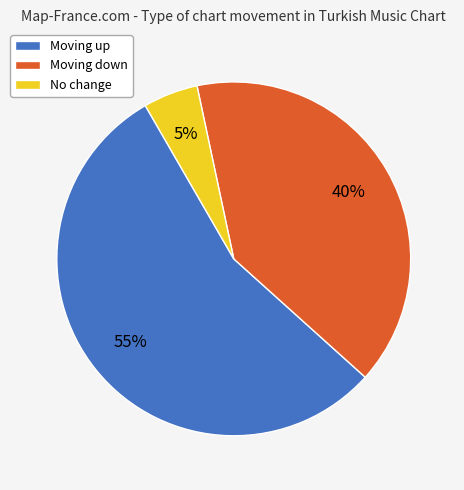

Which slice represents more than half of the pie?

Moving up